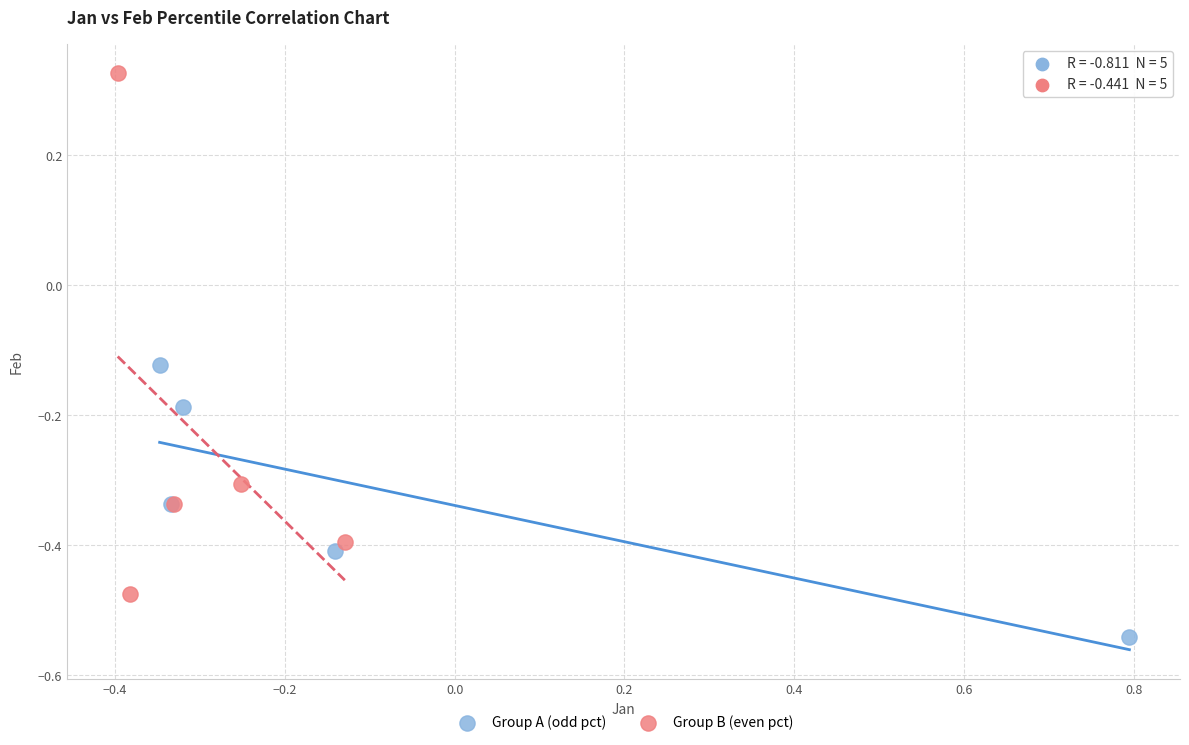

Which series contains the highest Y value?

Group B (even pct)